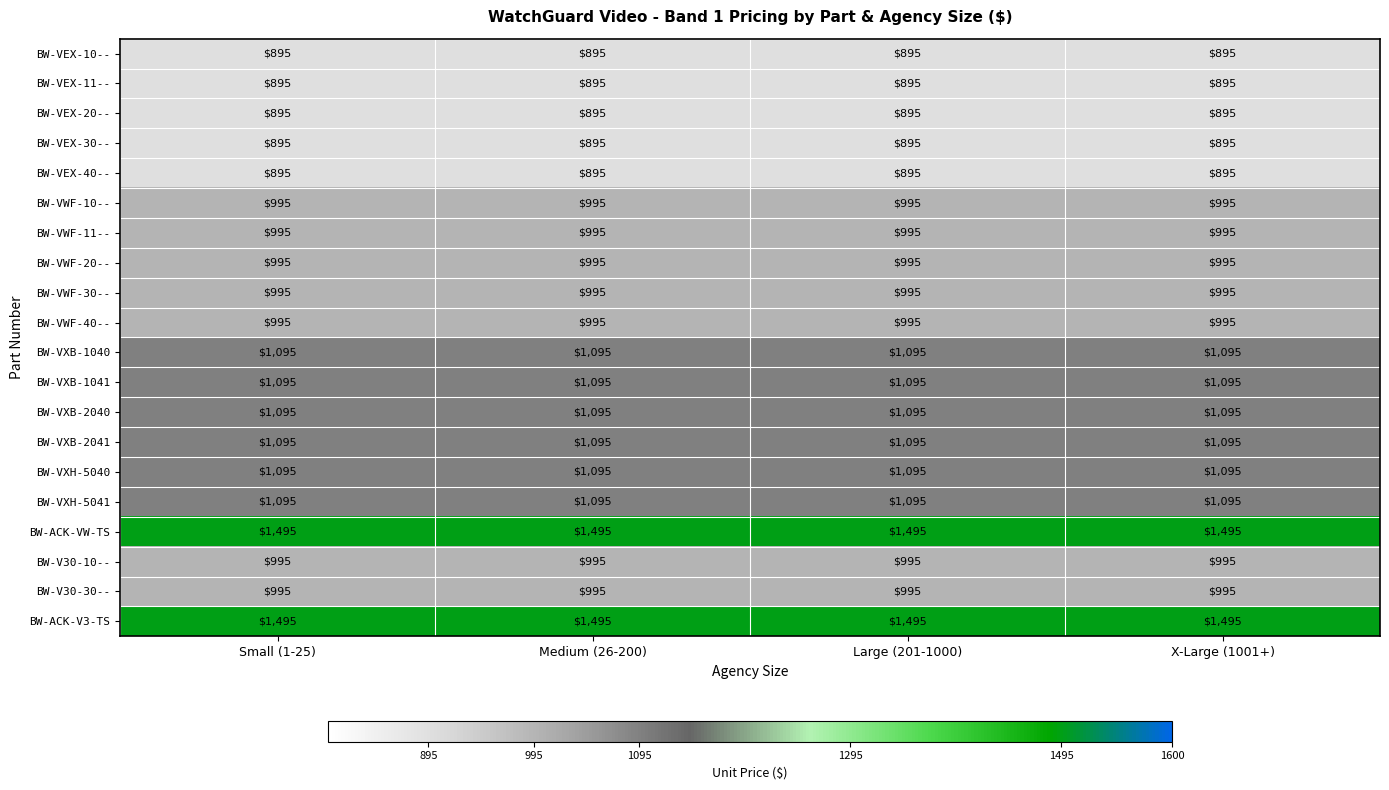

How many series are shown in this chart?

20